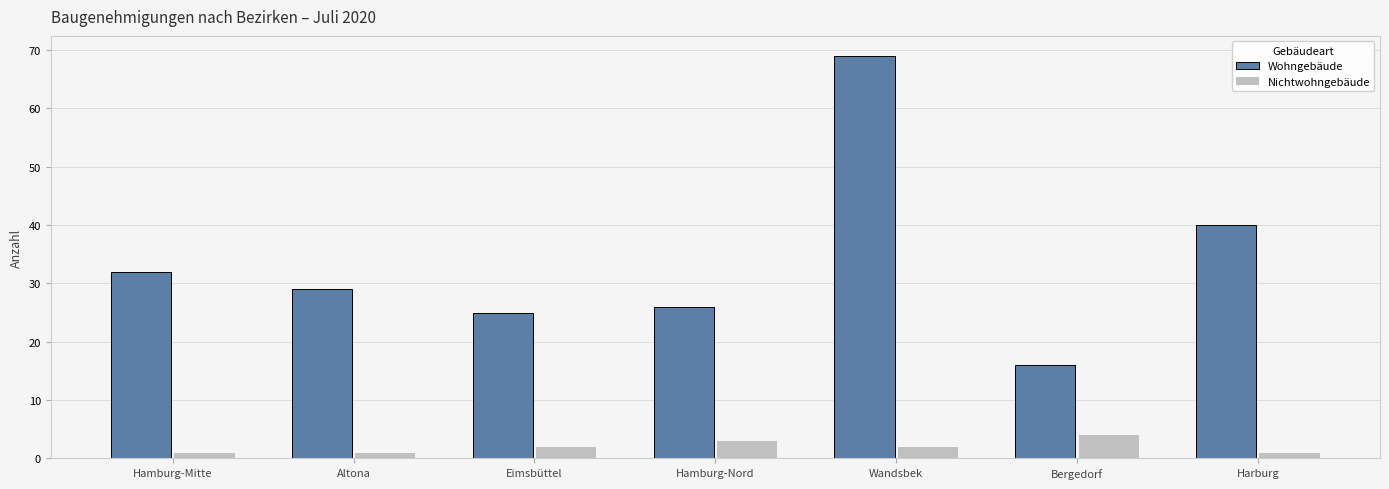

What is the difference between the maximum and second lowest values in the Nichtwohngebäude series?

3